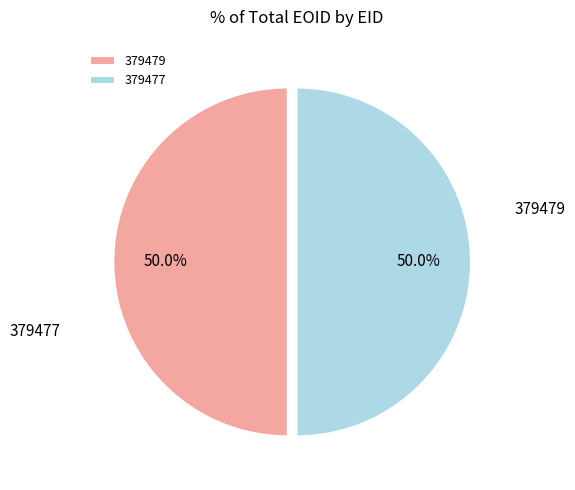

Which category has the biggest portion of the pie?

379479